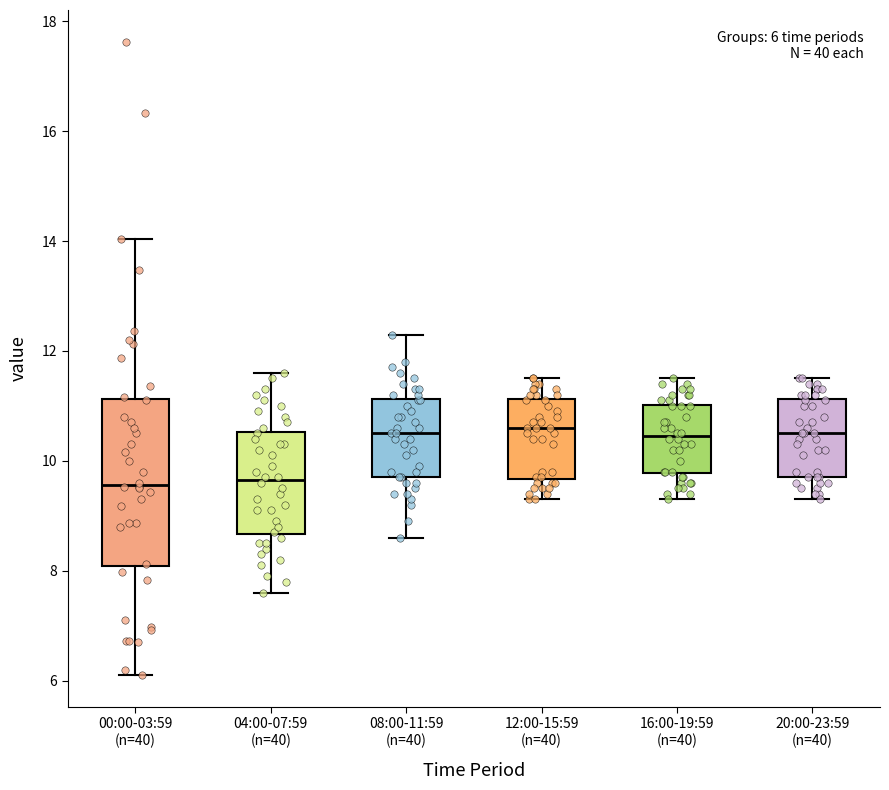

Which box is the tallest, from its lower edge to its upper edge?

00:00-03:59 (n=40)